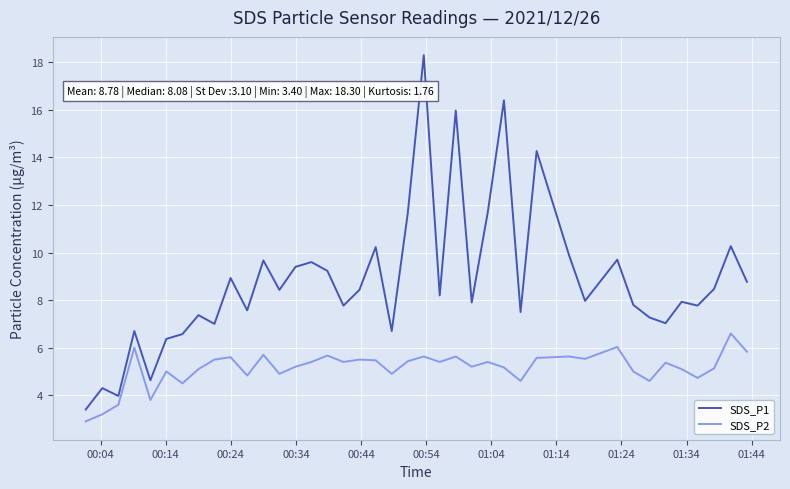

What is the difference between the maximum and minimum values in the SDS_P2 series?

3.7